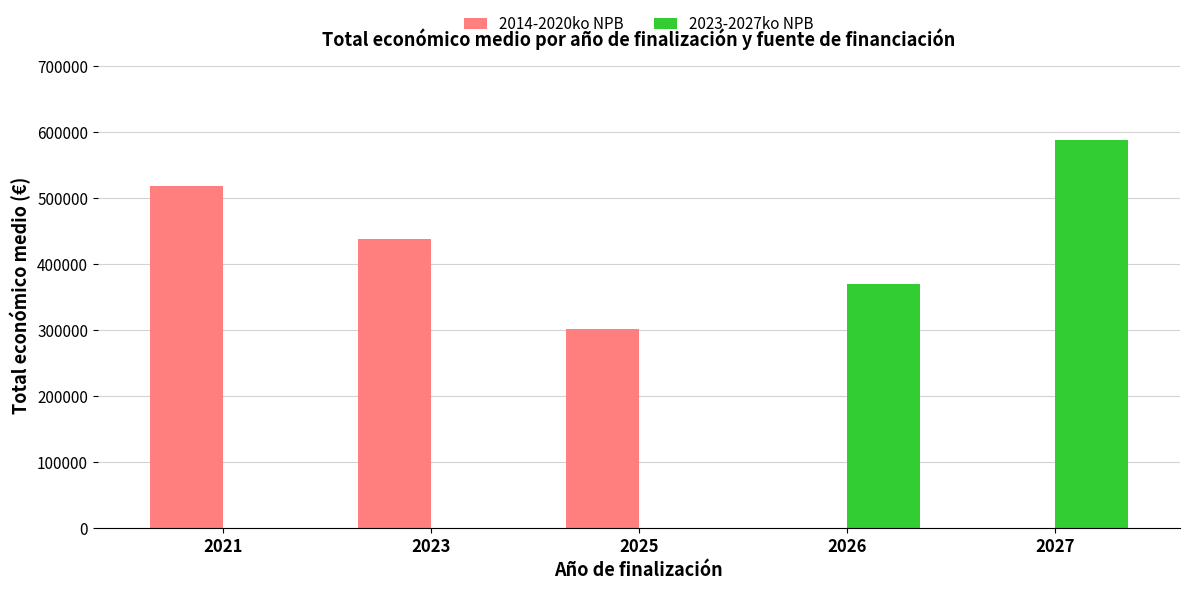

Reading right to left, what are all the values shown in this chart?

2014-2020ko NPB: 2027=0.0	2026=0.0	2025=301130.0	2023=437417.7	2021=518160.0
2023-2027ko NPB: 2027=587517.8	2026=369581.0	2025=0.0	2023=0.0	2021=0.0